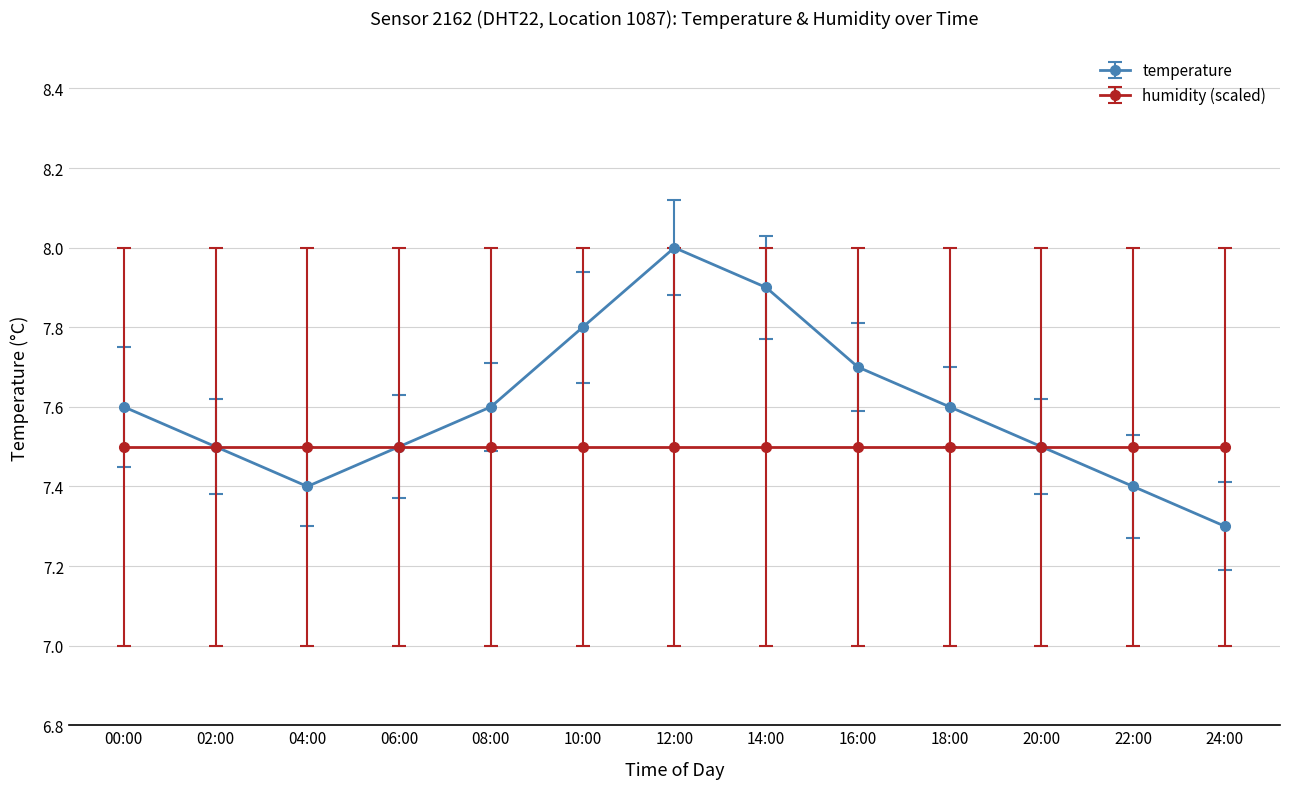

List the series in order of their peak value, highest first.

temperature, humidity (scaled)